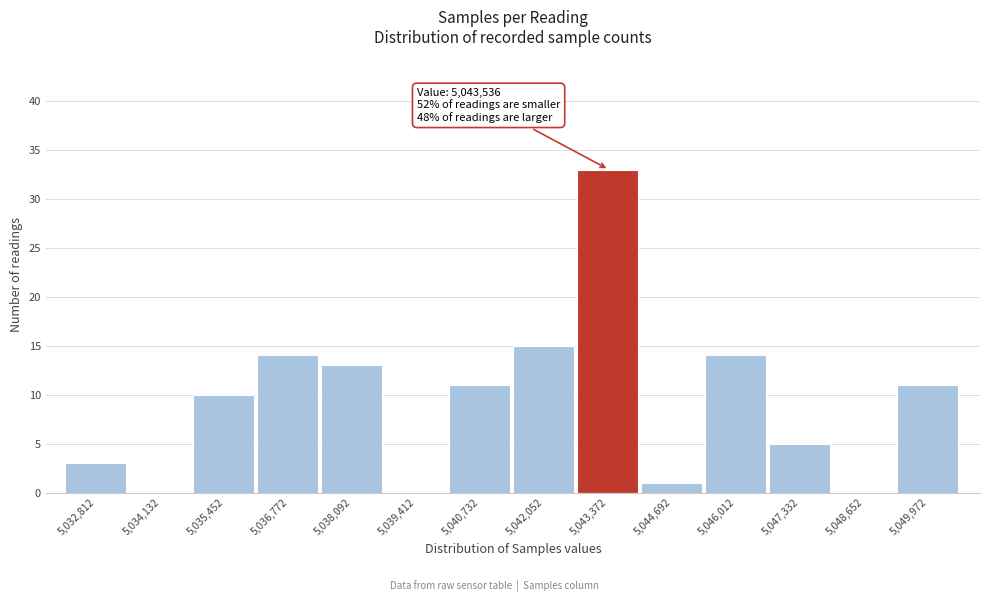

Reading right to left, extract all data points from this chart.

5,049,972=11	5,048,652=0	5,047,332=5	5,046,012=14	5,044,692=1	5,043,372=33	5,042,052=15	5,040,732=11	5,039,412=0	5,038,092=13	5,036,772=14	5,035,452=10	5,034,132=0	5,032,812=3